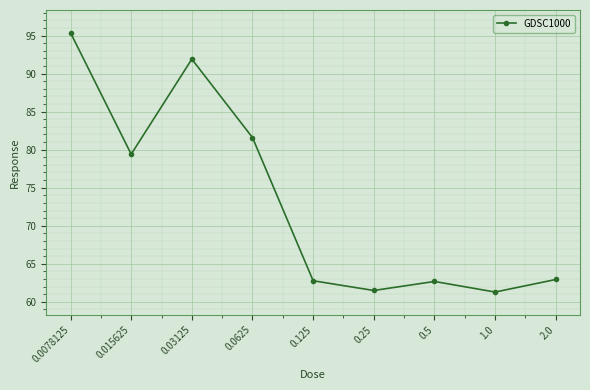

Is it true that the value at 0.0078125 is 19.9?

False